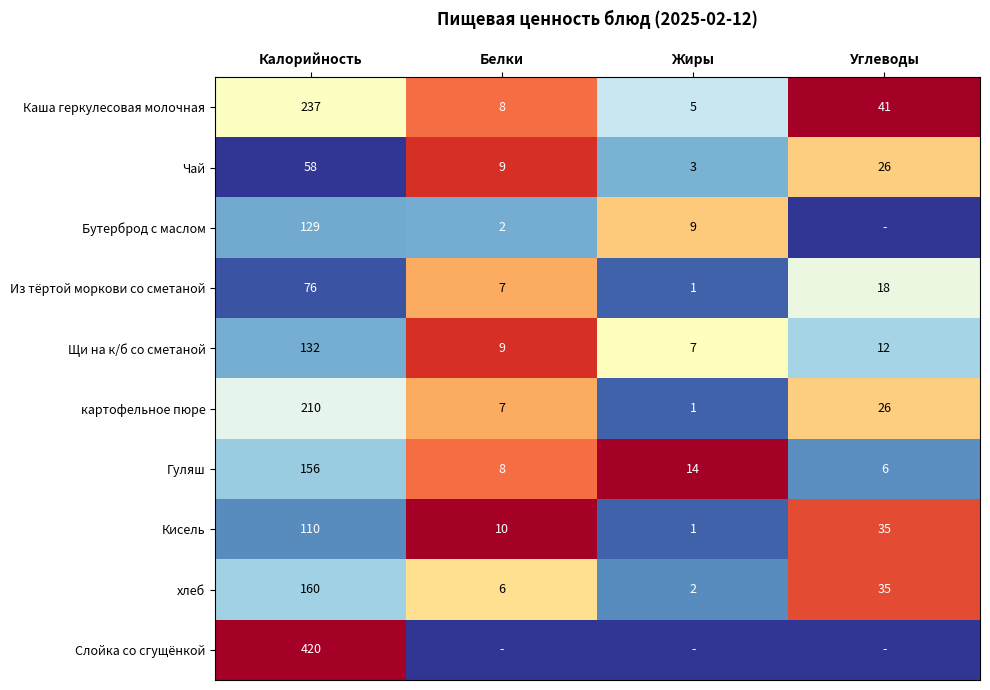

Is it true that Гуляш equals 0.2 at Углеводы?

False